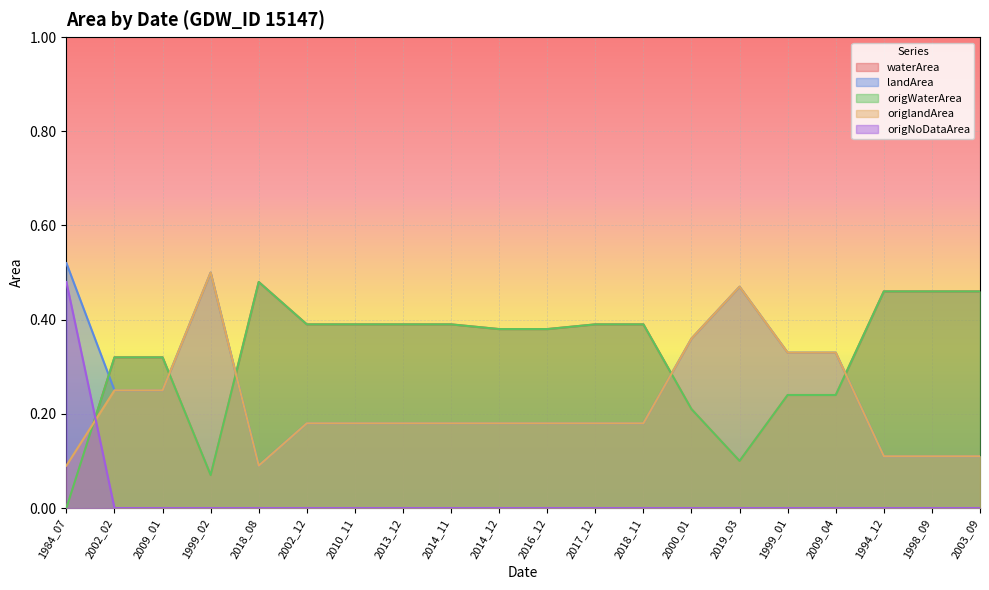

What is the approximate value of waterArea at 2014_11?

0.4